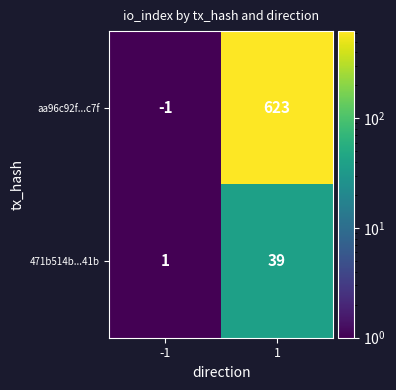

Reading left to right, extract all data points from this chart.

aa96c92f...c7f: -1=-1	1=623
471b514b...41b: -1=1	1=39